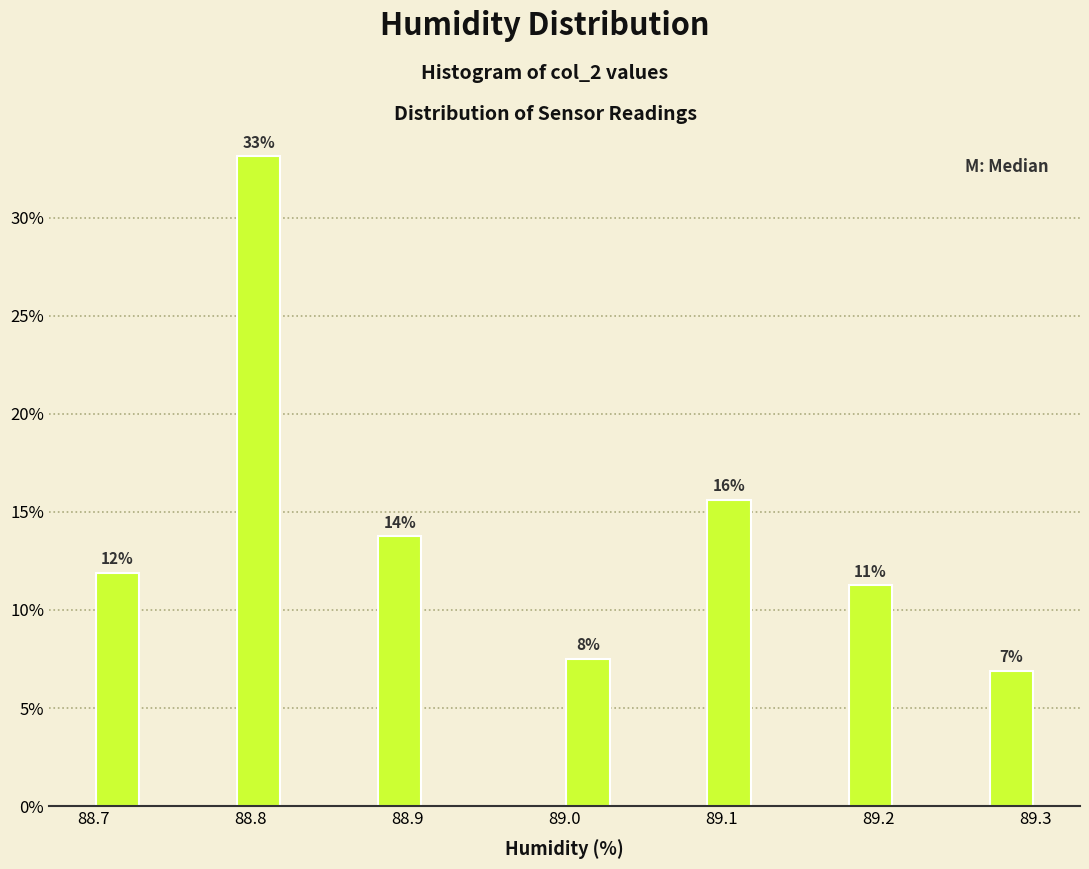

Around what value on the x-axis is the tallest bar? Give the approximate position of its centre, as read against the axis.

88.81